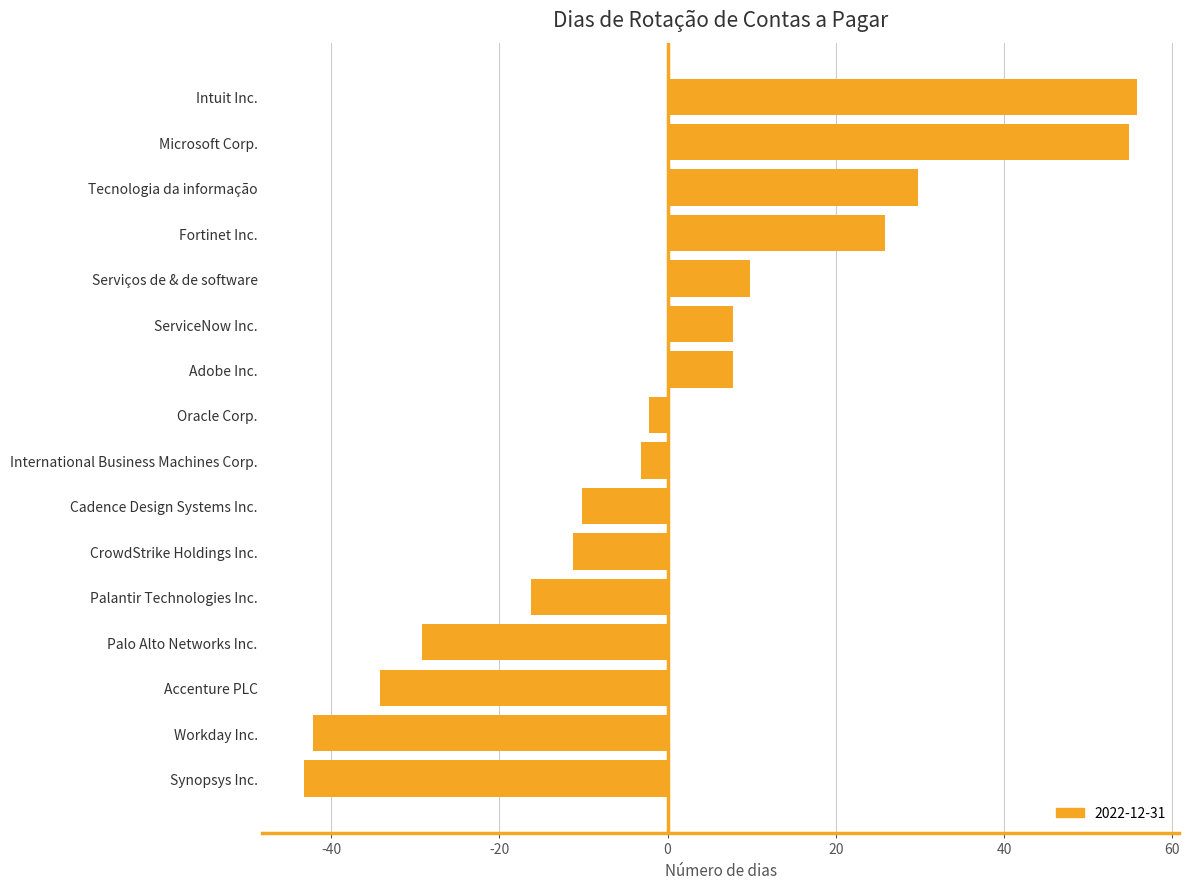

What value does the data have at Adobe Inc.?

7.8